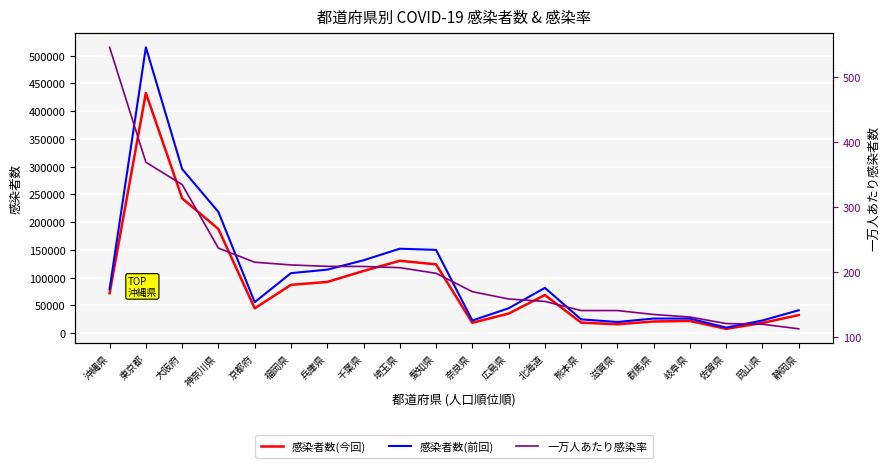

What is the average value of the 感染者数(前回) series?

106949